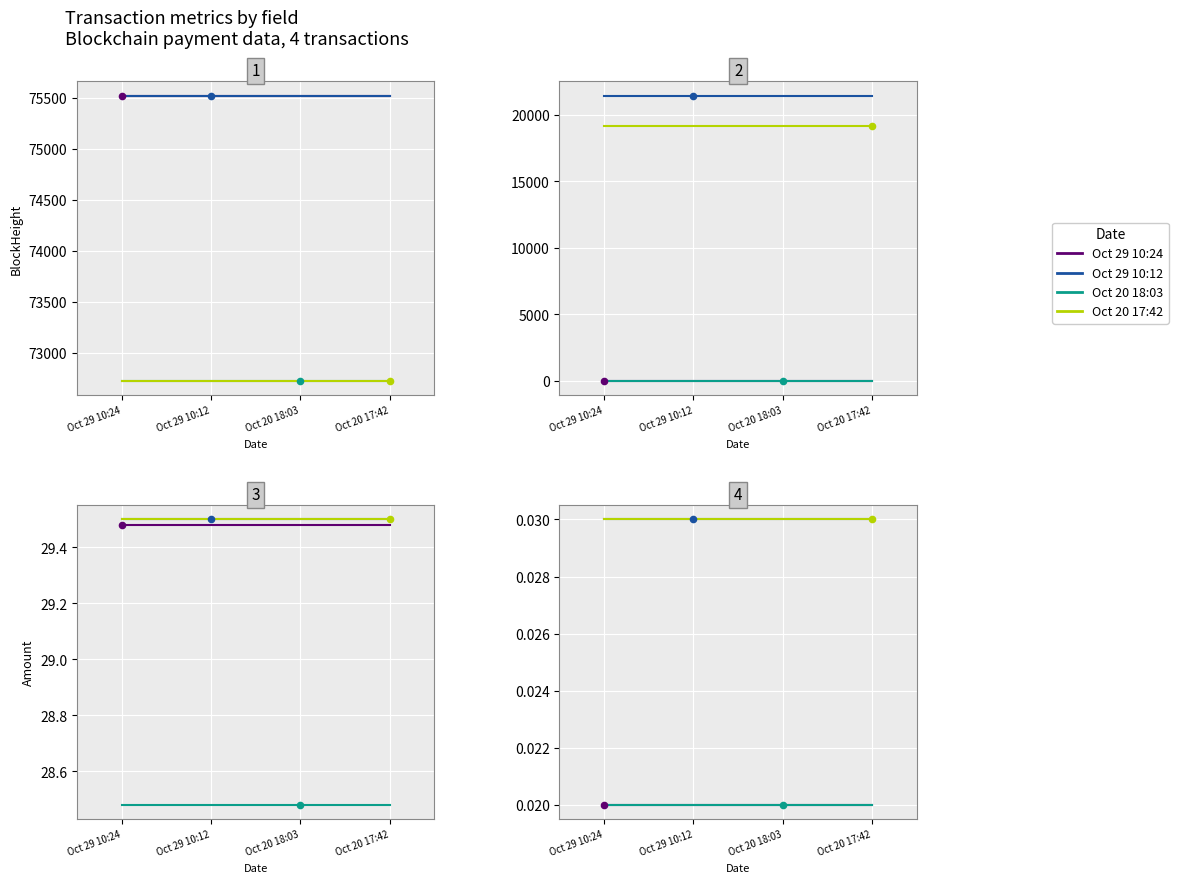

Which series has the widest spread of Y values?

Oct 29 10:24